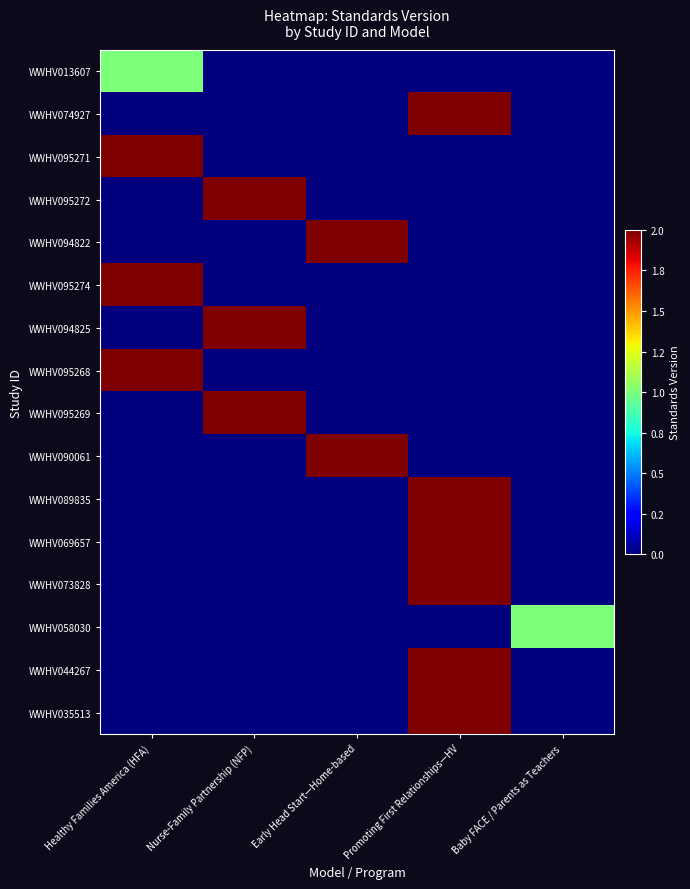

Between Healthy Families America (HFA) and Nurse-Family Partnership (NFP), which is larger?

Healthy Families America (HFA)